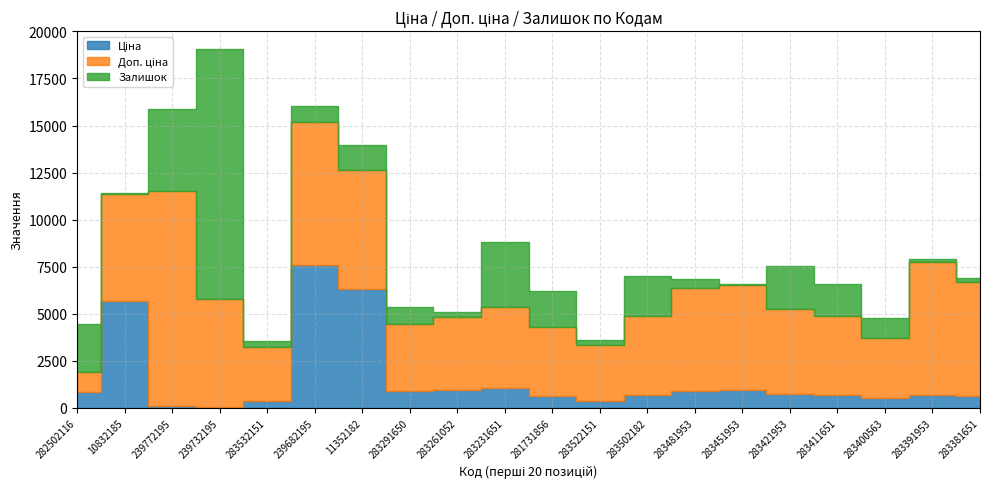

Is the value of Доп. ціна at 283411651 greater than the value of Ціна at 283451953?

Yes